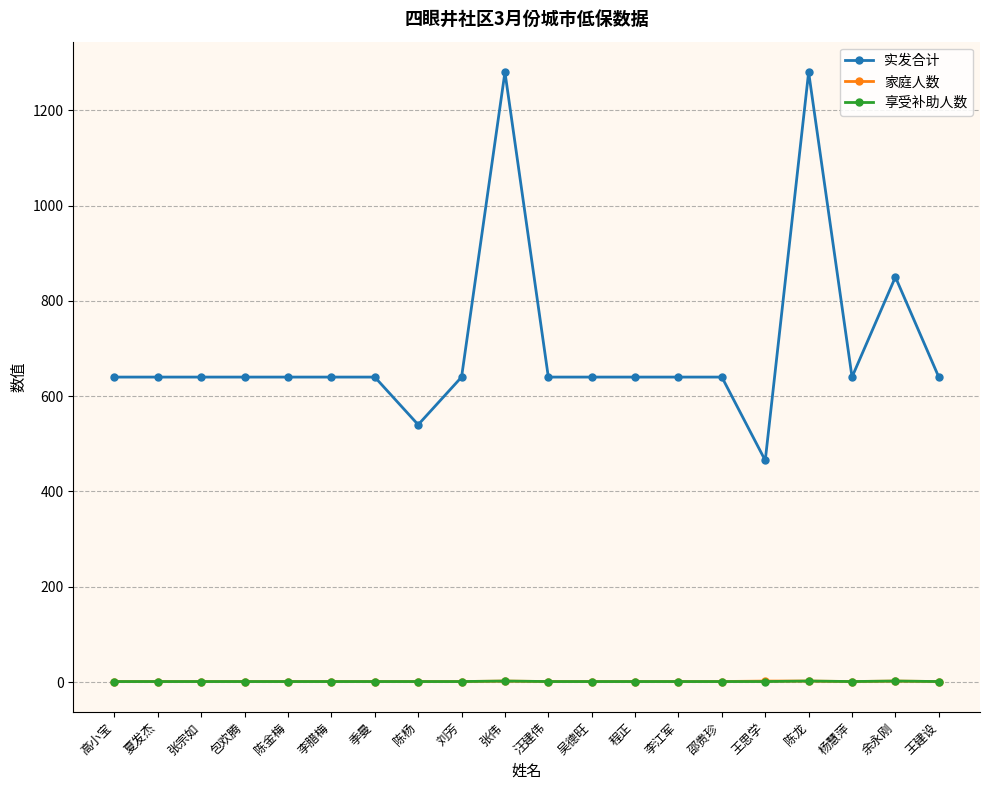

What is the value of the 家庭人数 point at the 11th from the left?

1